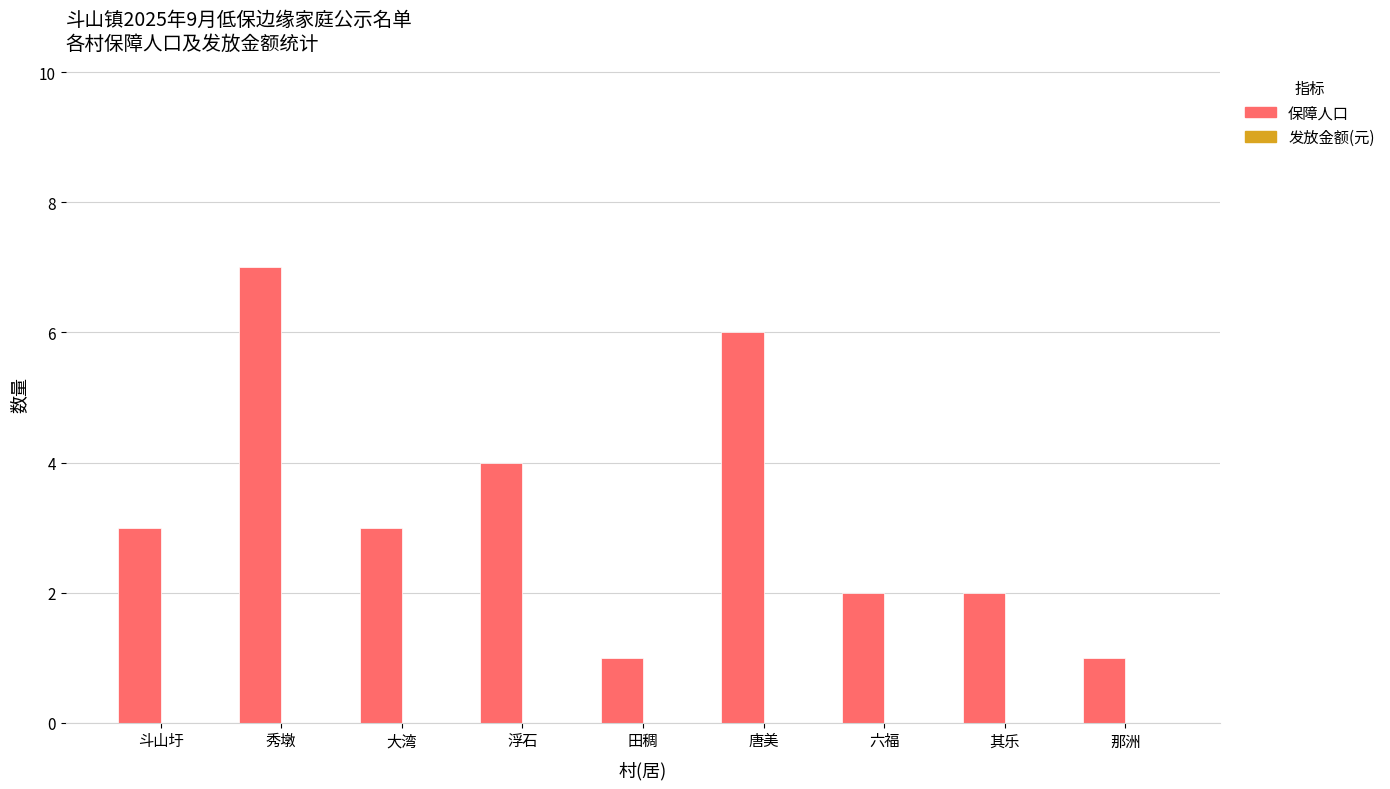

Between 六福 and 田稠, which is larger?

六福